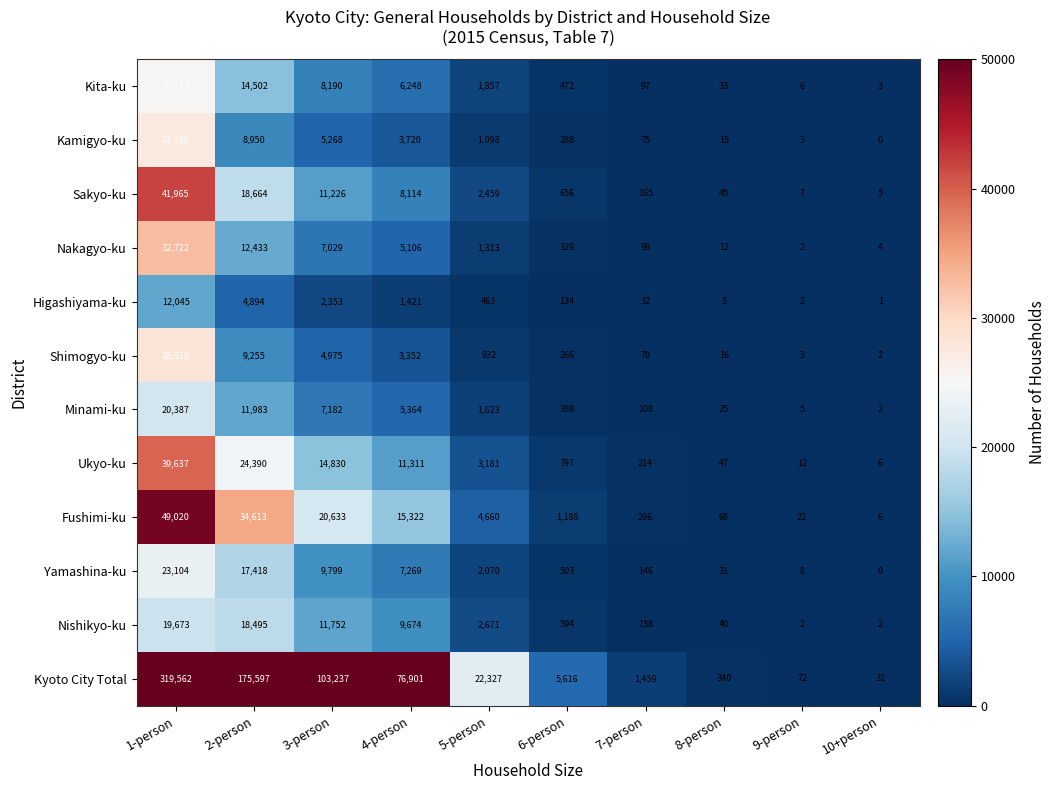

At which label does Kita-ku first exceed 1857?

1-person